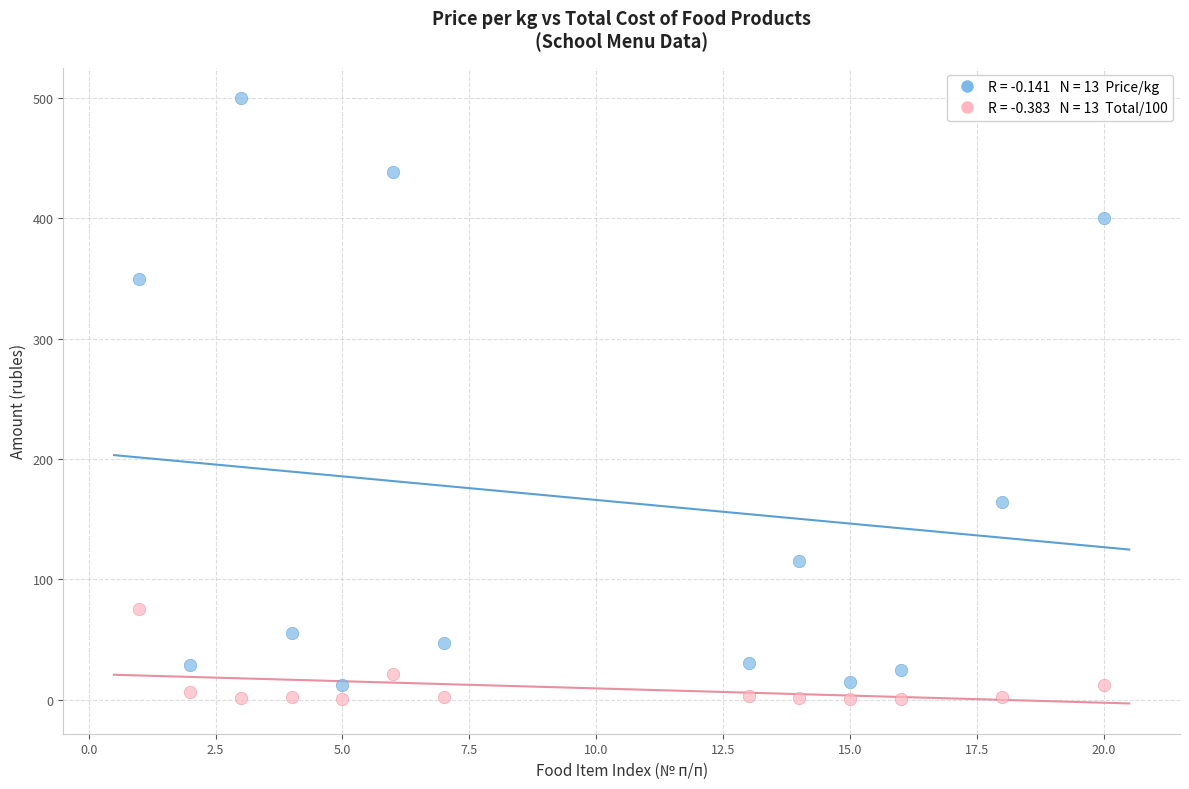

Across all series, what Y value is closest to 250?

164.3